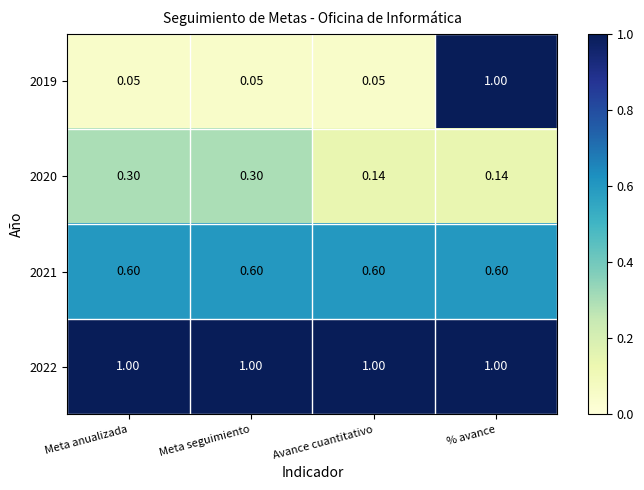

Is the value of 2021 at % avance greater than the value of 2019 at Avance cuantitativo?

Yes